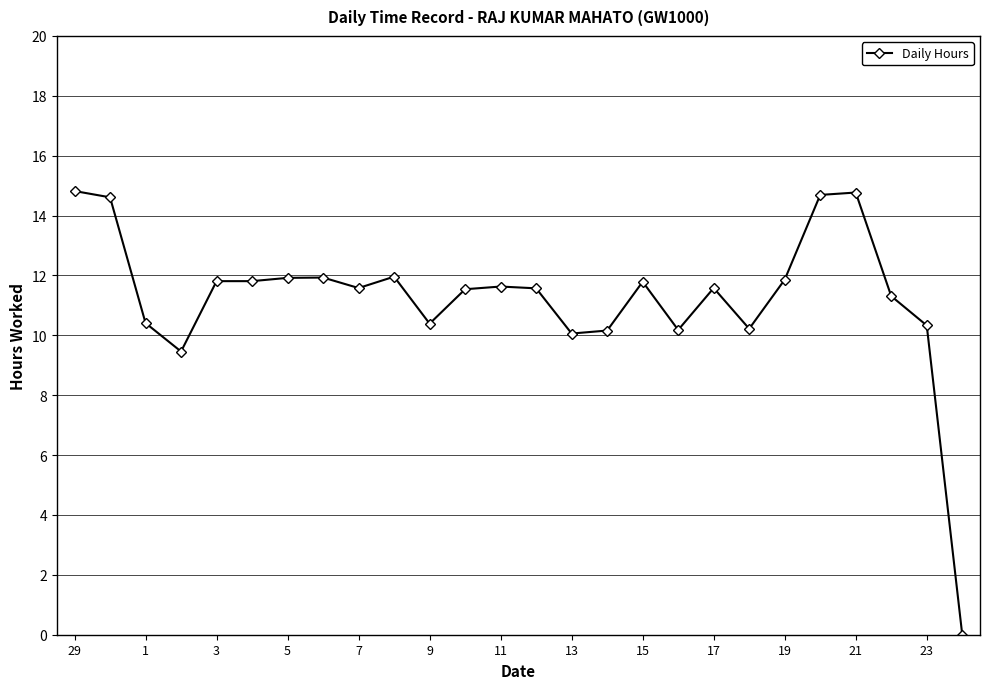

What is the value of the 13th point from the left?

11.6